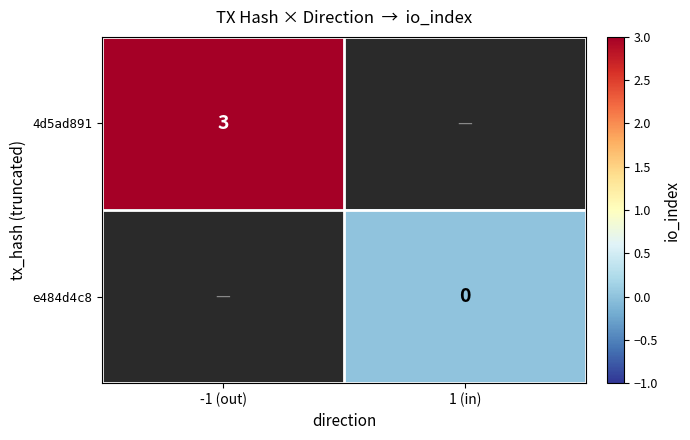

The 4d5ad891 series shows 3.9 at -1 (out). True or false?

False